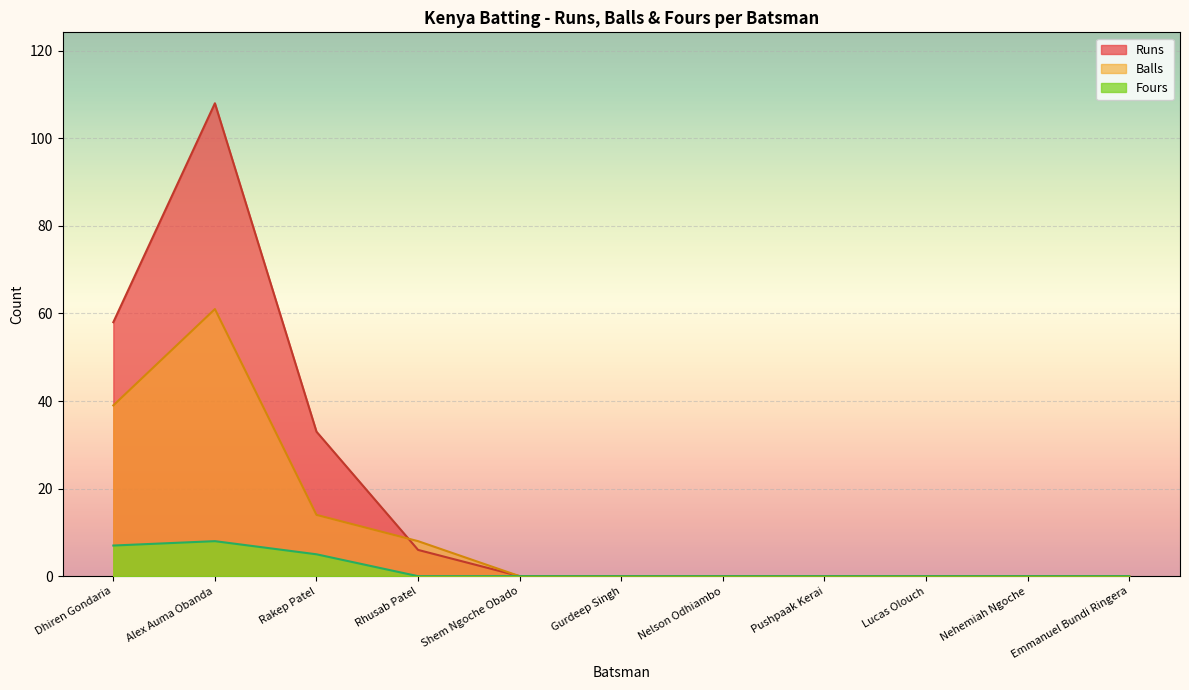

Reading left to right, extract all data points from this chart.

Runs: 58	108	33	6	0	0	0	0	0	0	0
Balls: 39	61	14	8	0	0	0	0	0	0	0
Fours: 7	8	5	0	0	0	0	0	0	0	0